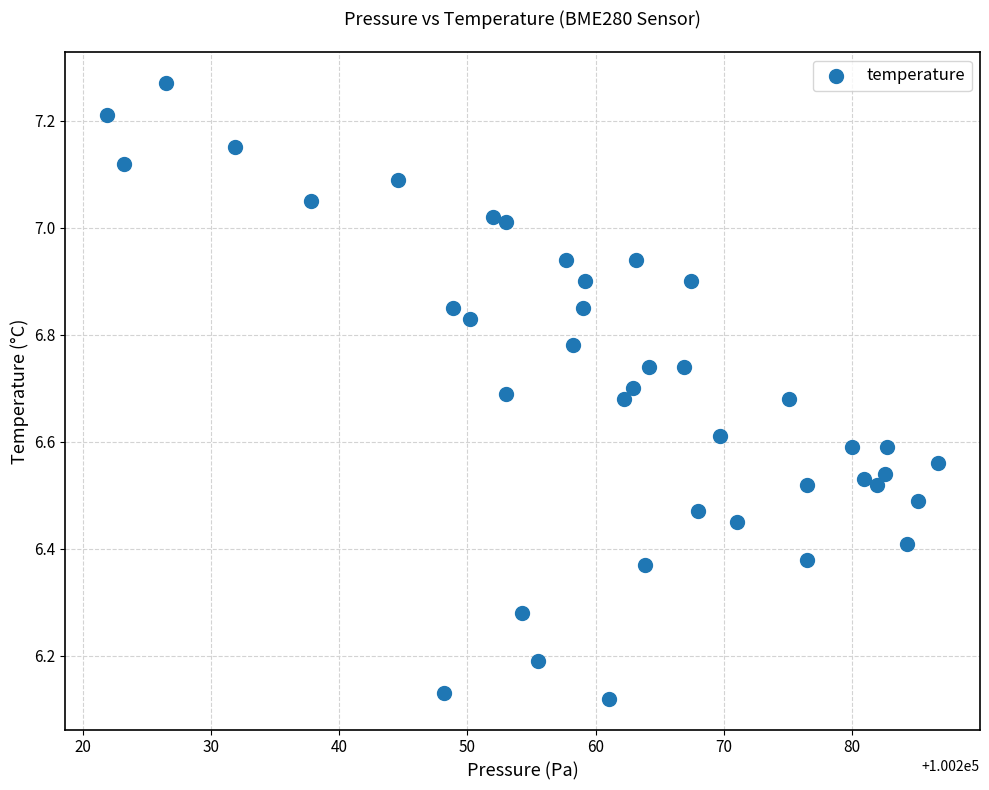

What is the range of X values (max minus min)?

64.9